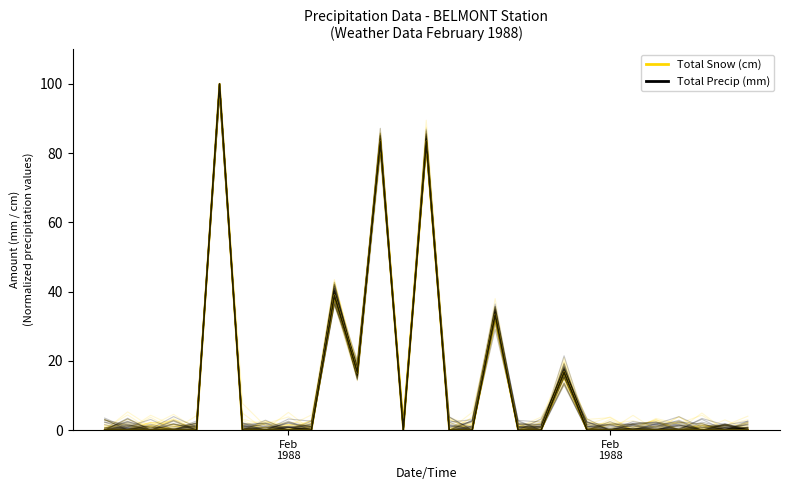

Reading left to right, transcribe all the data shown in this chart.

Total Snow (cm): 1.0	0.0	1.3	3.0	0.0	99.5	3.2	1.5	0.0	1.1	38.0	15.7	83.8	0.0	79.9	0.0	0.0	34.0	0.0	0.0	19.6	0.0	0.1	0.0	0.0	0.2	0.0	0.8	0.0
Total Precip (mm): 0.0	0.0	0.0	0.0	0.0	100.0	0.0	0.3	0.0	1.8	42.7	15.9	82.6	1.6	84.4	2.8	0.9	32.8	0.9	1.7	17.9	0.8	1.6	1.8	2.1	1.0	0.0	0.2	1.8